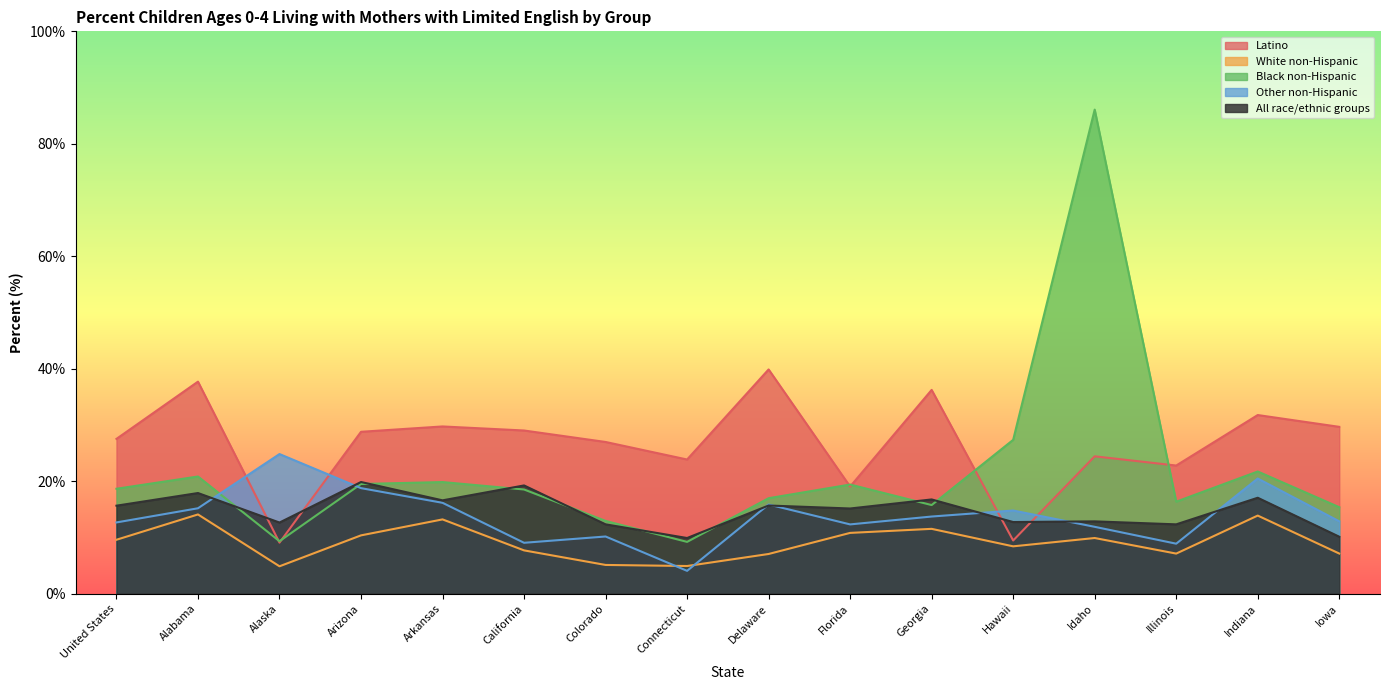

Between Alaska and Connecticut, which is larger?

Connecticut